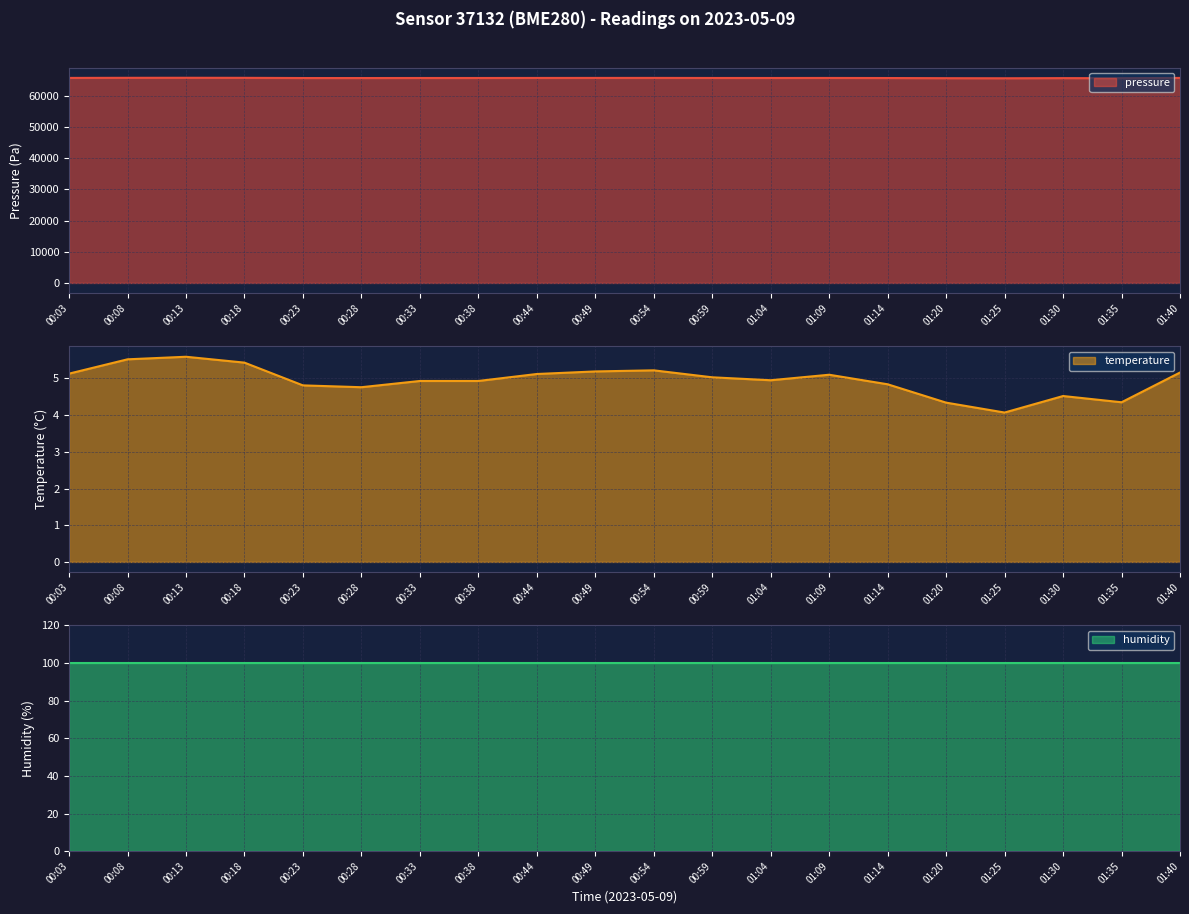

The value of temperature at 01:14 is 3.1. True or false?

False